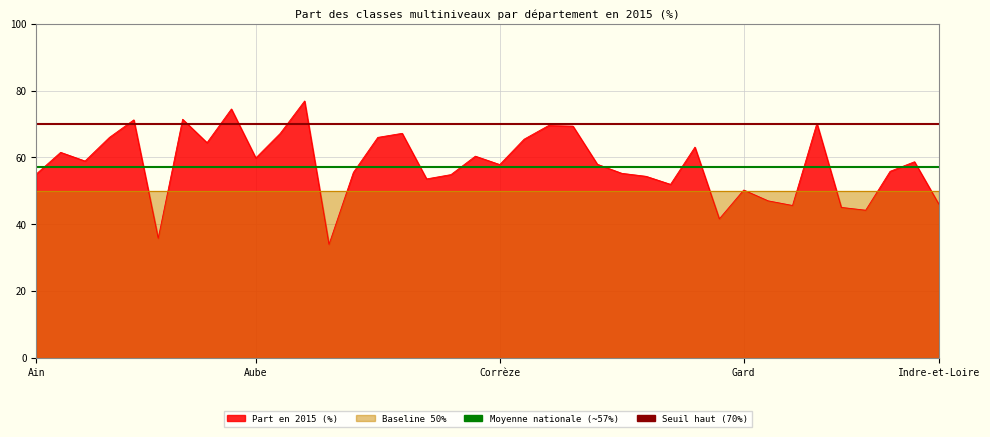

How many lines are shown in the chart?

2